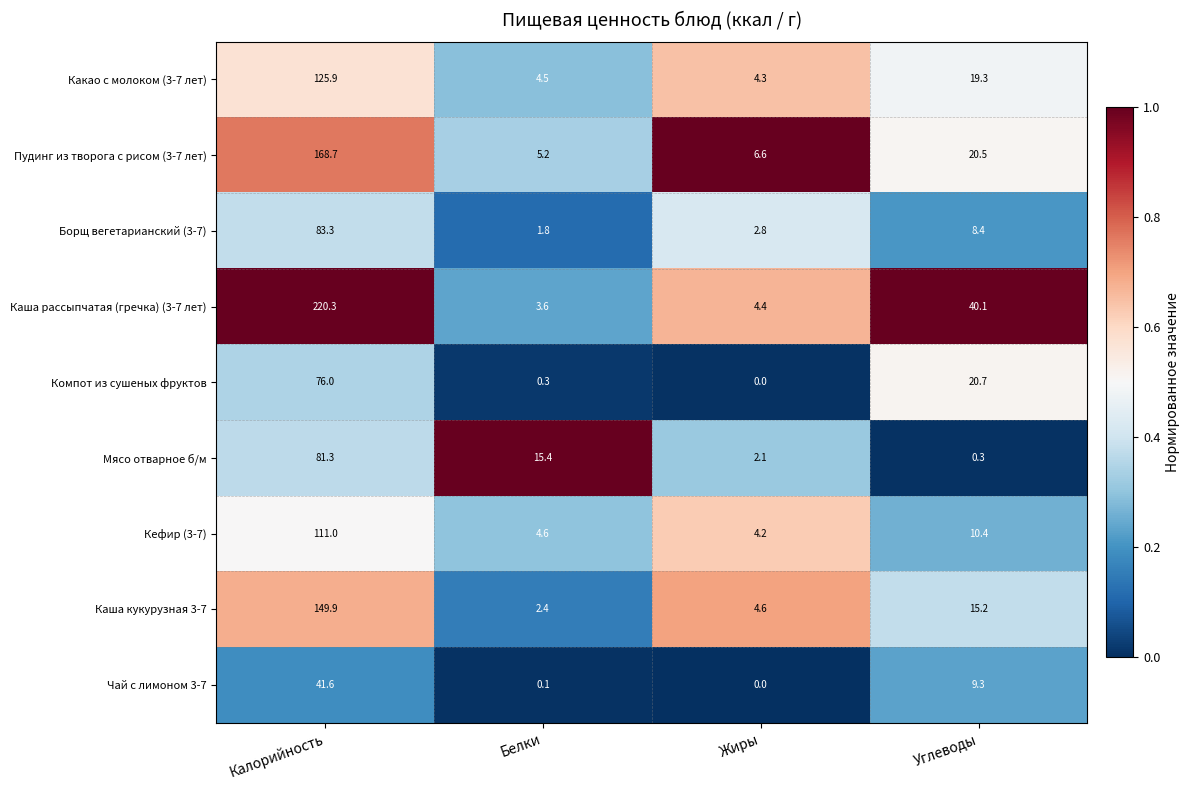

The value of Каша кукурузная 3-7 at Калорийность is 232.2. True or false?

False